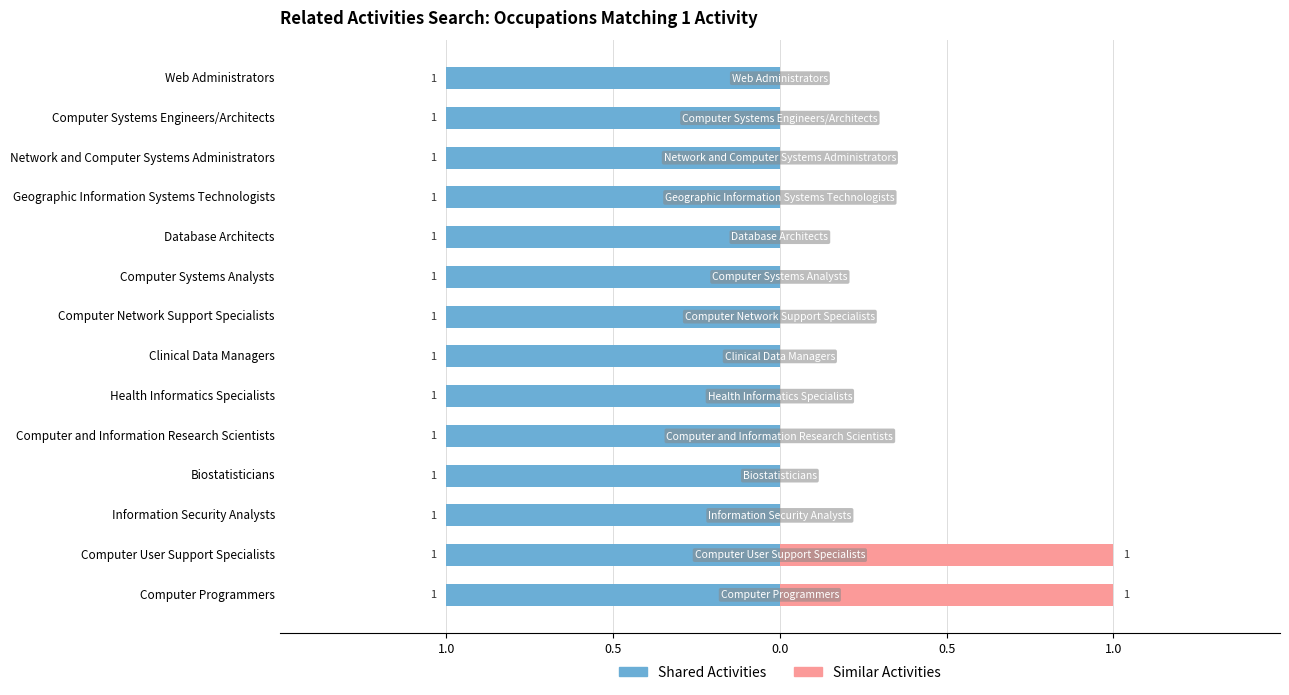

How many bars are there in total?

28